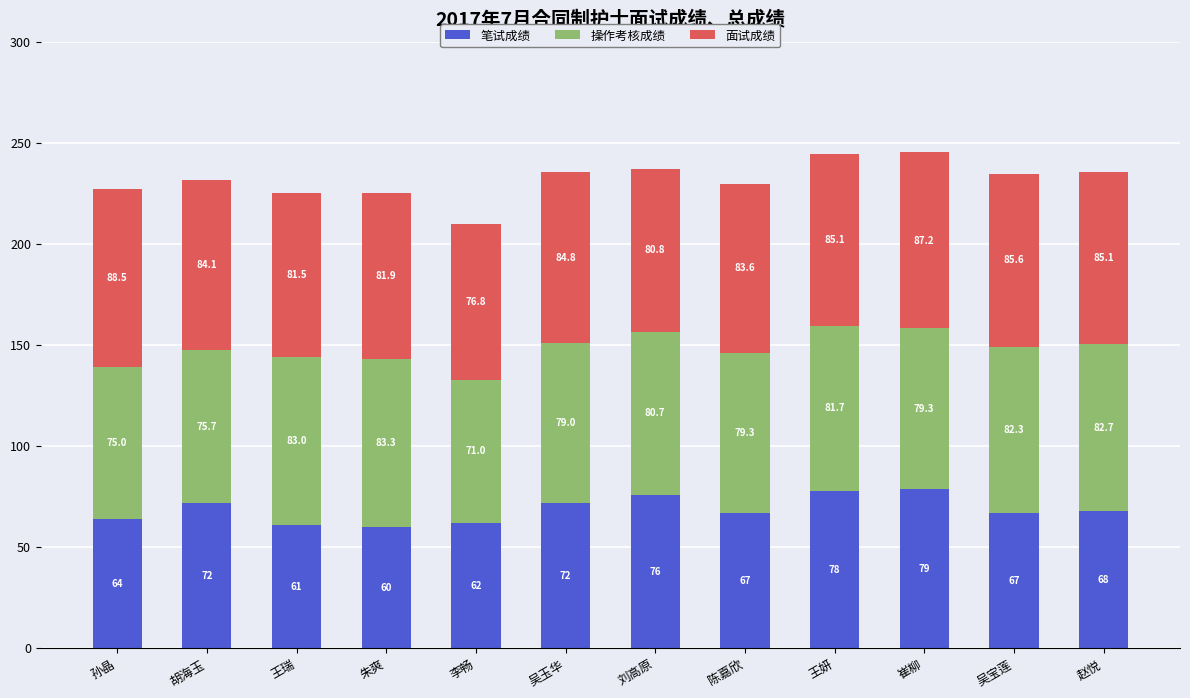

The value of 笔试成绩 at 胡海玉 is 28.5. True or false?

False